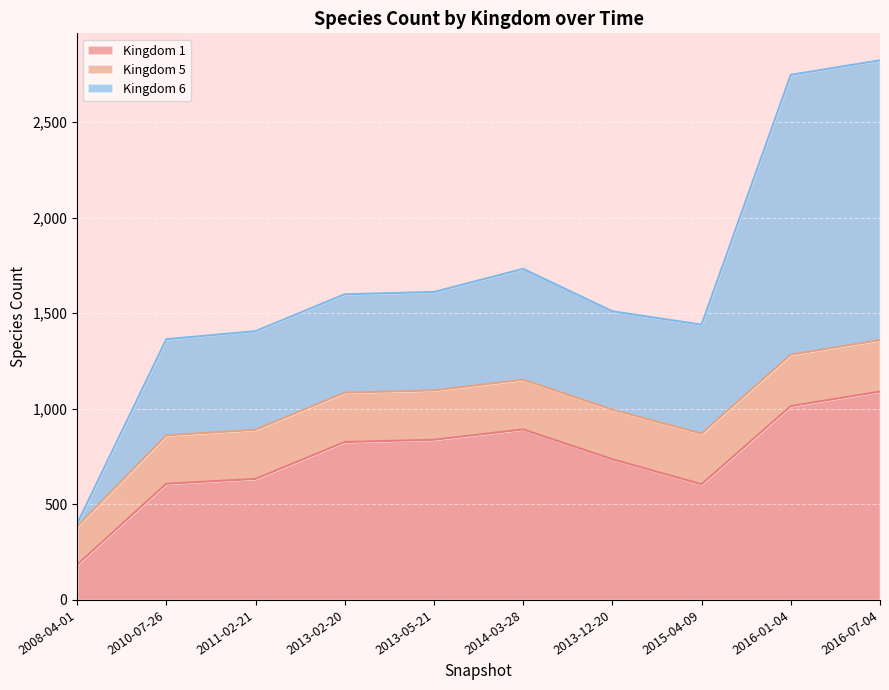

True or false: 6 has a value of 1464 at 2016-07-04.

True